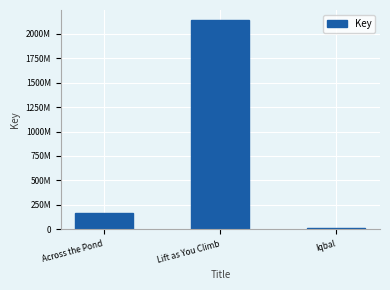

Rank the categories by value from highest to lowest.

Lift as You Climb, Across the Pond, Iqbal